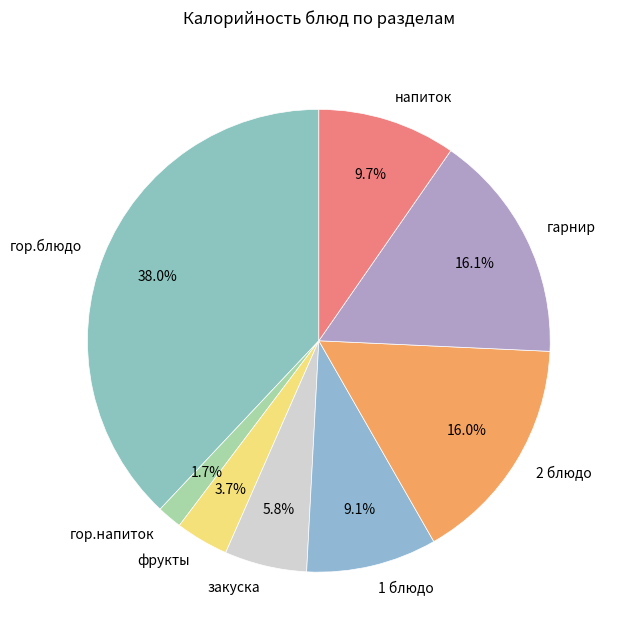

What percentage is the фрукты slice, to the nearest percent?

4%